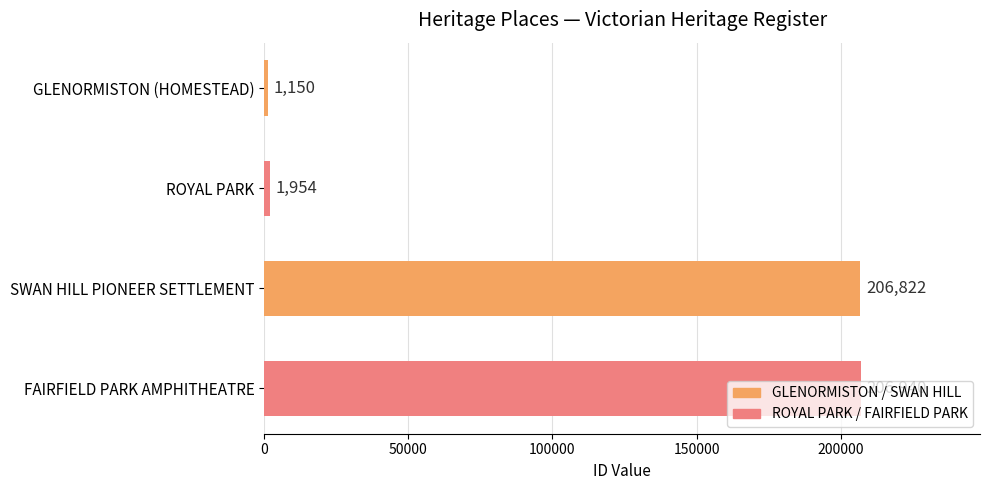

List the labels in order of value, largest first.

FAIRFIELD PARK AMPHITHEATRE, SWAN HILL PIONEER SETTLEMENT, ROYAL PARK, GLENORMISTON (HOMESTEAD)